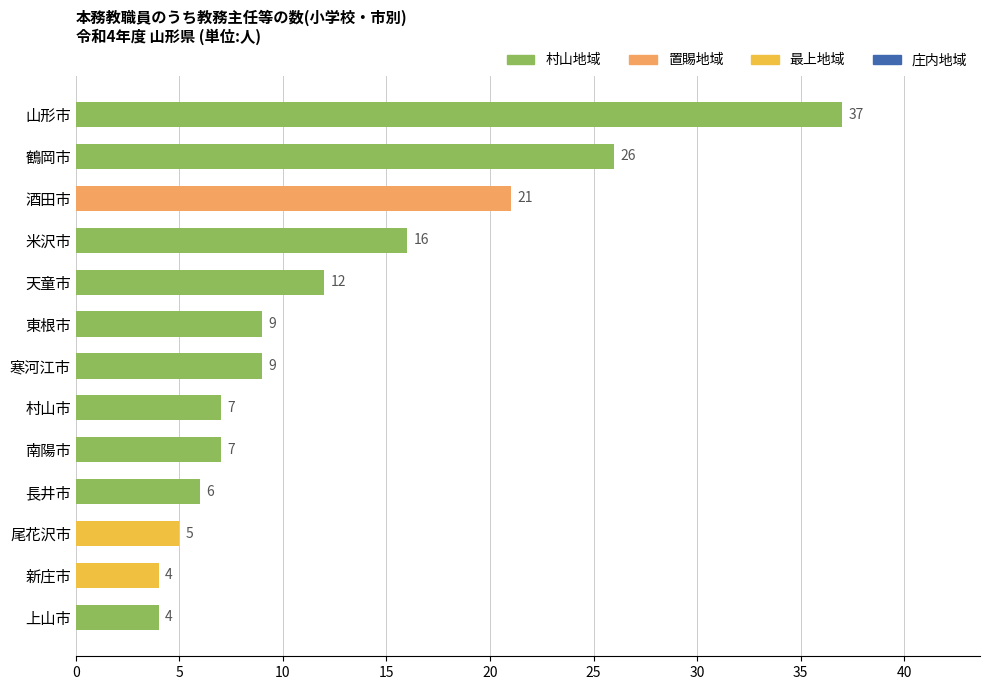

What is the change in value from 鶴岡市 to 新庄市?

-22